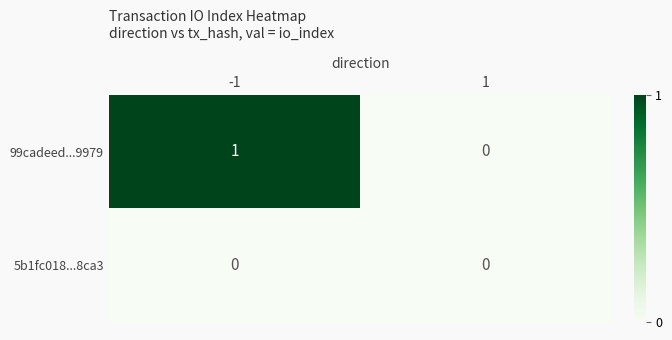

Is the value of 99cadeed...9979 at -1 greater than the value of 5b1fc018...8ca3 at -1?

Yes